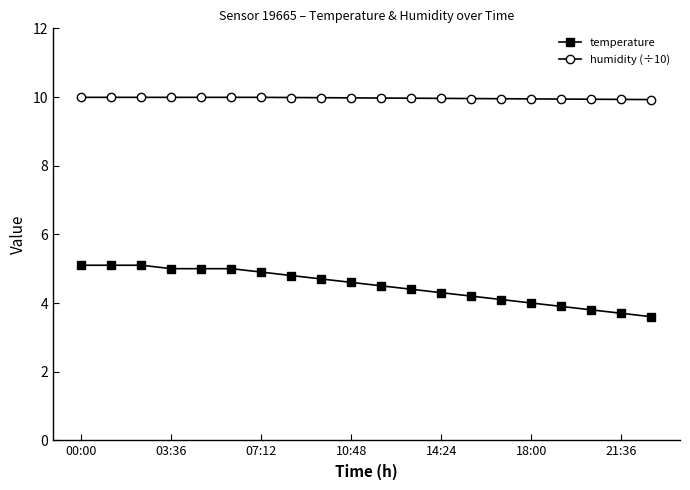

What is the difference between the maximum and second lowest values in the temperature series?

1.4